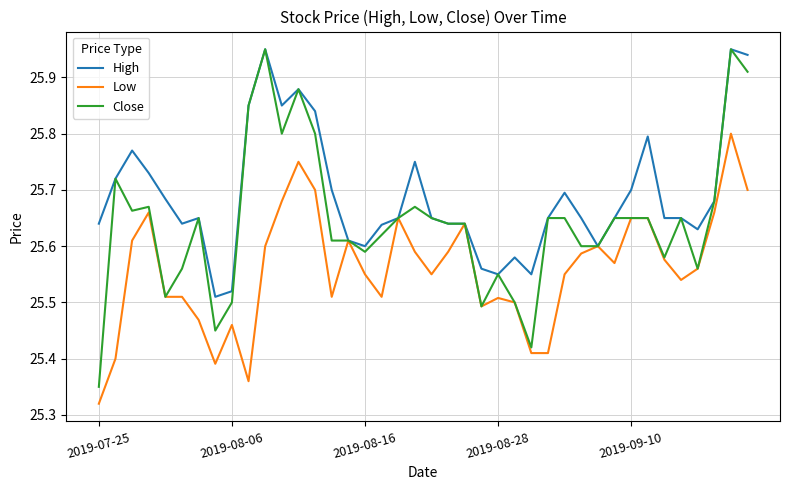

At how many categories does at least one series exceed 25?

40